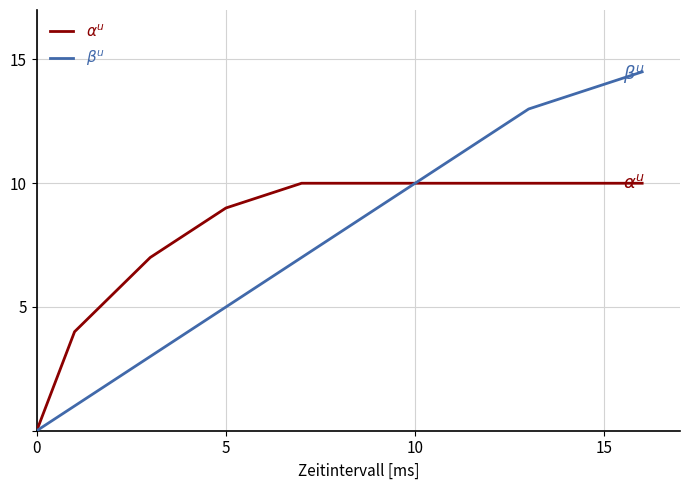

How many categories are shown in the chart?

11